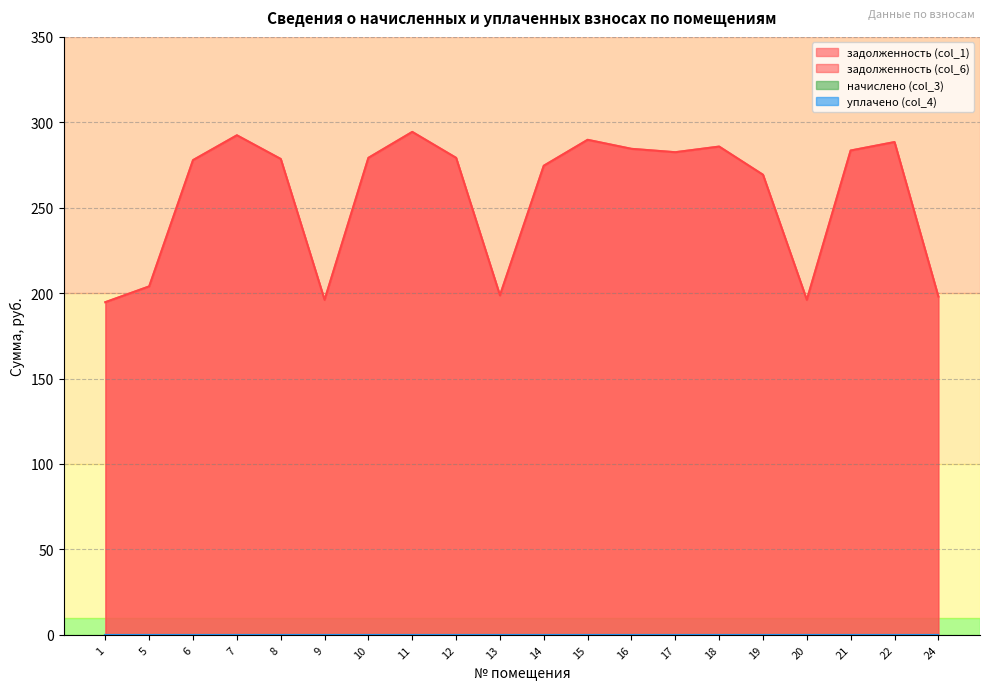

Which series has the largest total across all categories?

задолженность (col_1)